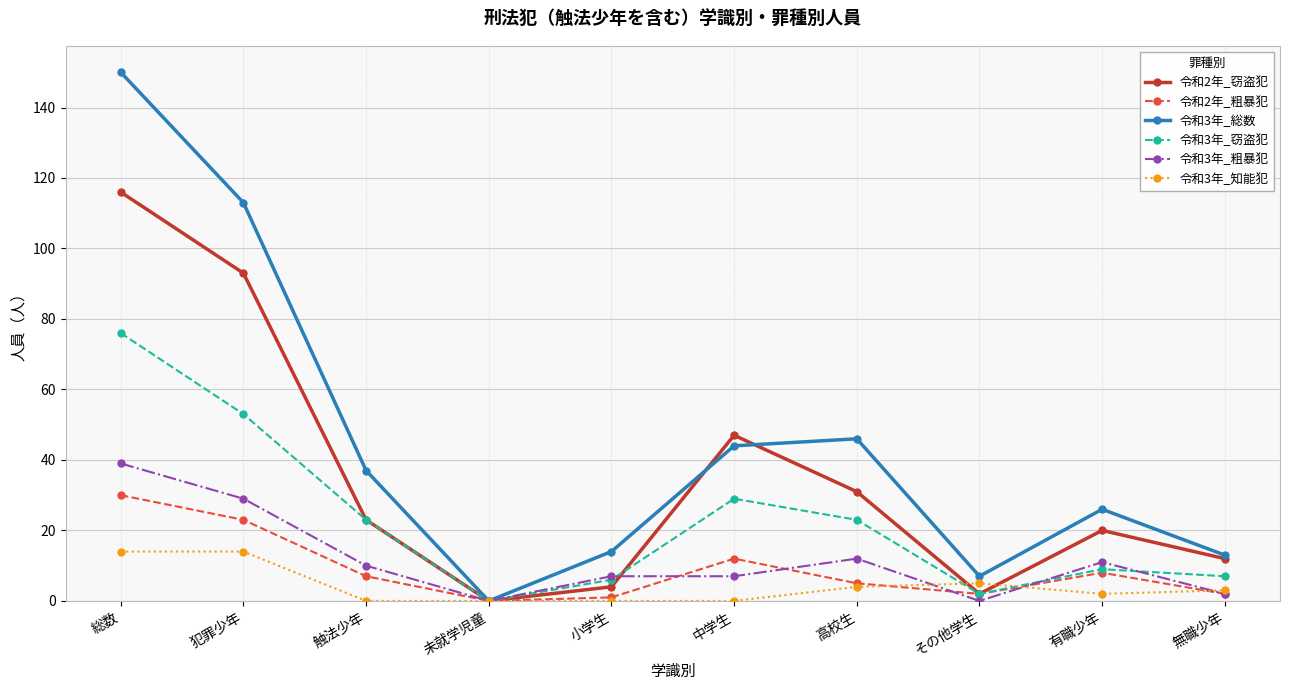

Reading right to left, what are all the values shown in this chart?

令和2年_窃盗犯: 12	20	2	31	47	4	0	23	93	116
令和2年_粗暴犯: 2	8	2	5	12	1	0	7	23	30
令和3年_総数: 13	26	7	46	44	14	0	37	113	150
令和3年_窃盗犯: 7	9	2	23	29	6	0	23	53	76
令和3年_粗暴犯: 2	11	0	12	7	7	0	10	29	39
令和3年_知能犯: 3	2	5	4	0	0	0	0	14	14